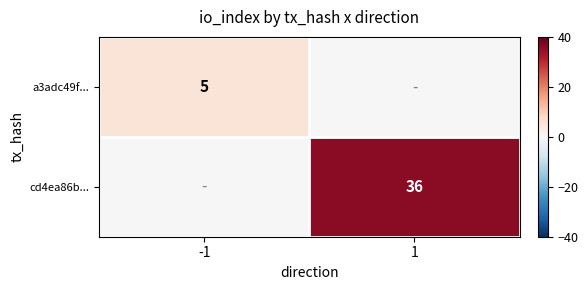

True or false: cd4ea86b... has a value of 49 at 1.

False